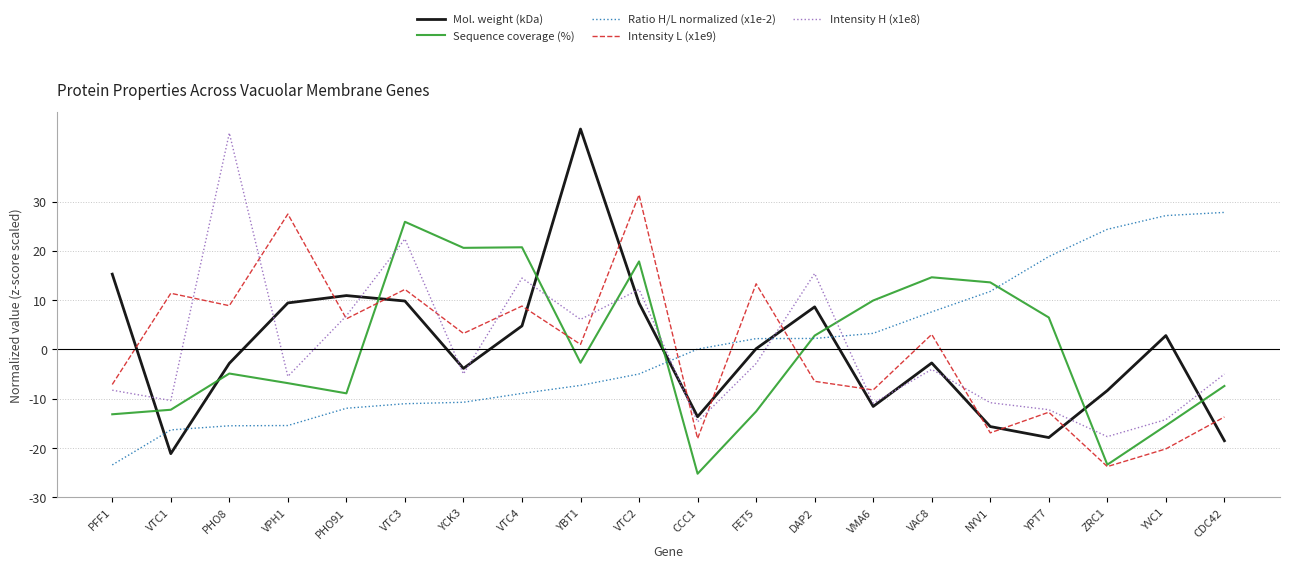

Which series has the widest spread of values?

Mol. weight (kDa)